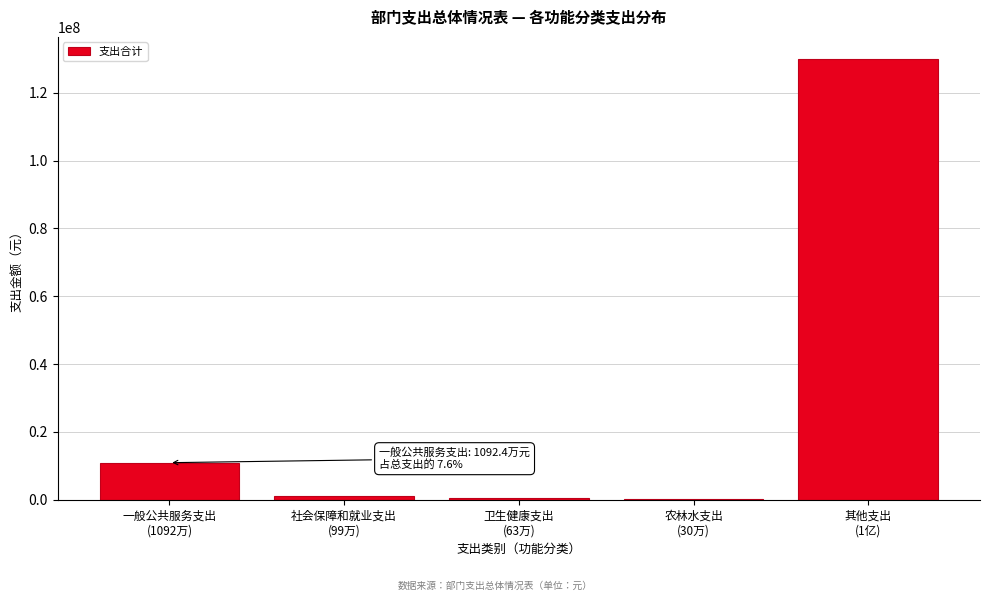

What is the sum of all values?

142838716.3